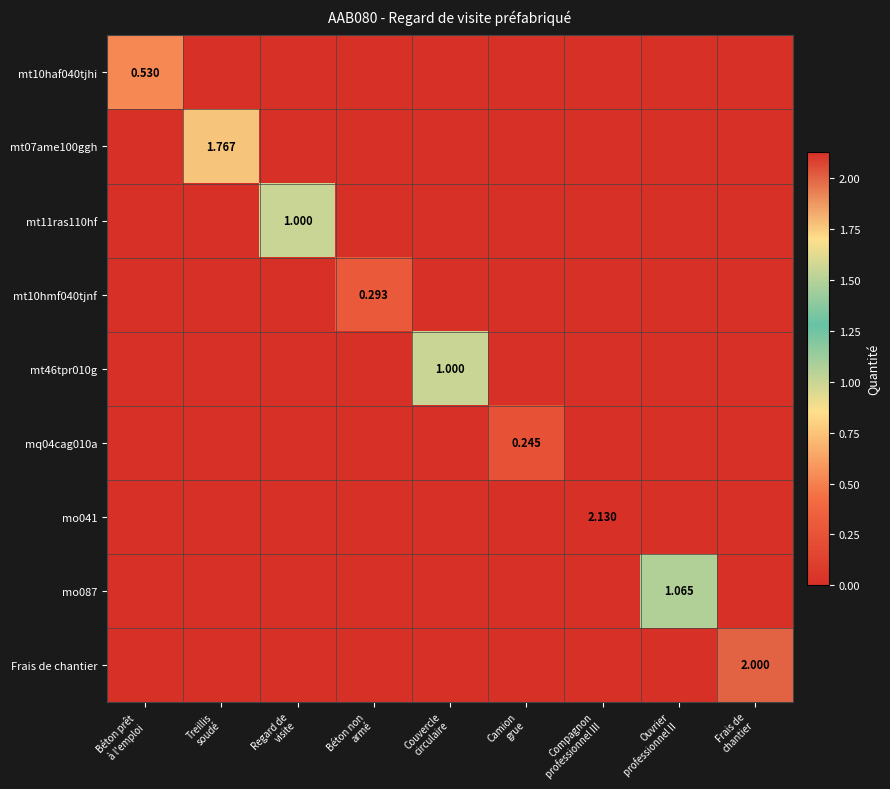

Which series has the largest total across all categories?

mo041